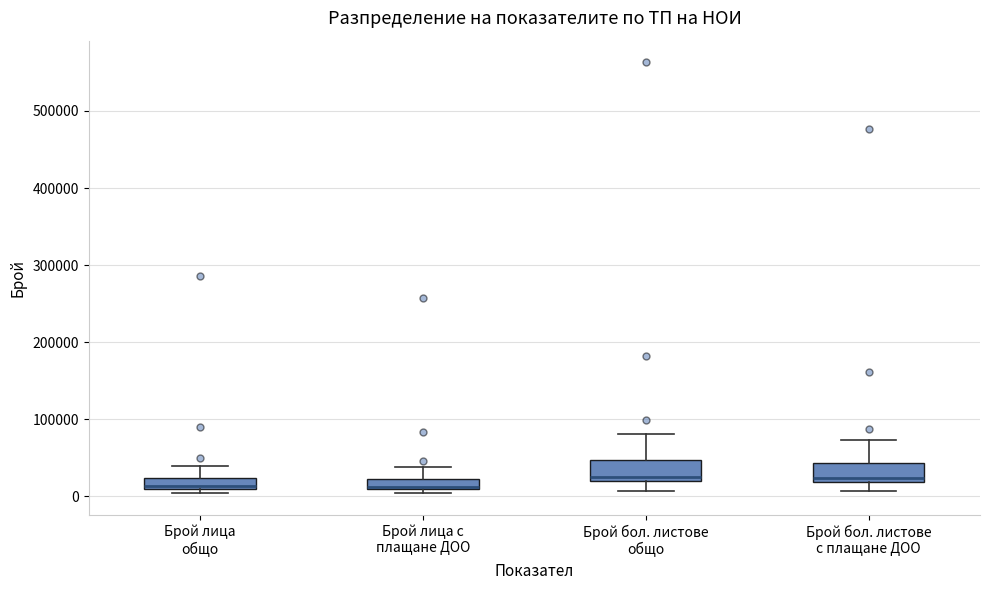

Where is the lower edge of the box for Брой бол. листове общо on the y-axis? The values are not printed on the chart, so give them approximately, as read against the axis.

20000